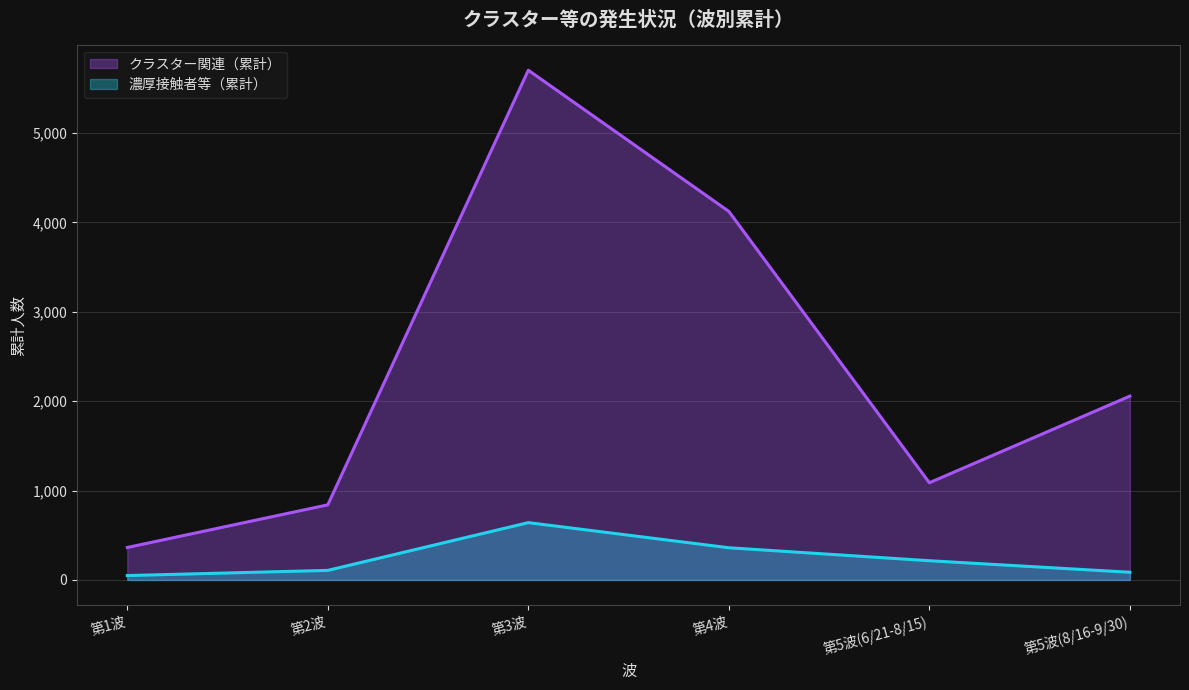

How many interior local peaks does the 濃厚接触者等（累計） series have?

1